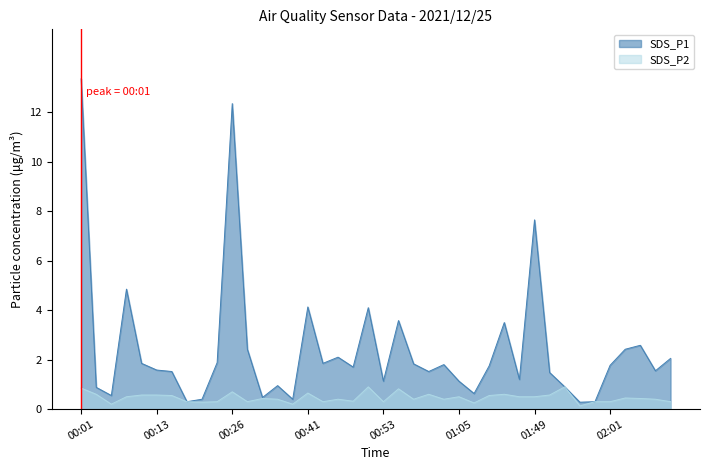

The value of SDS_P1 at 00:09 is 2.6. True or false?

False